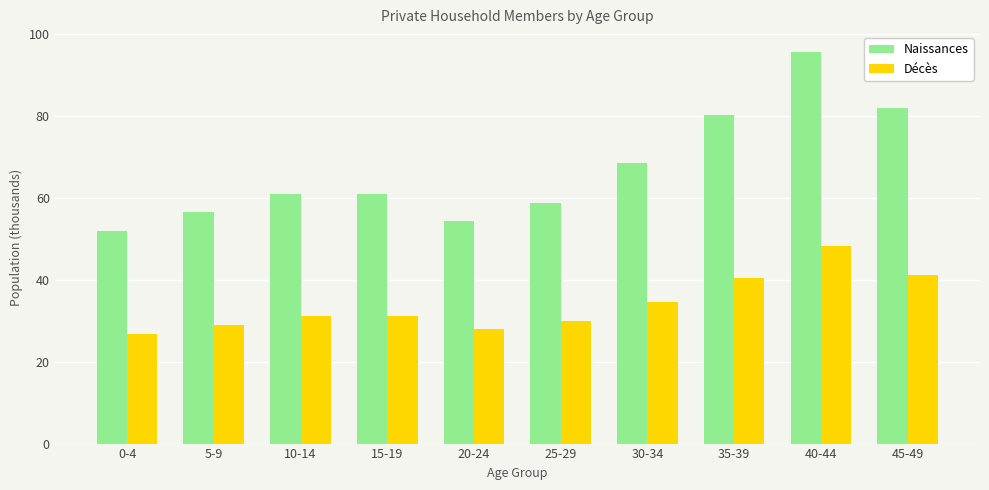

What is the sum of the Naissances values at 35-39 and 25-29?

139.1